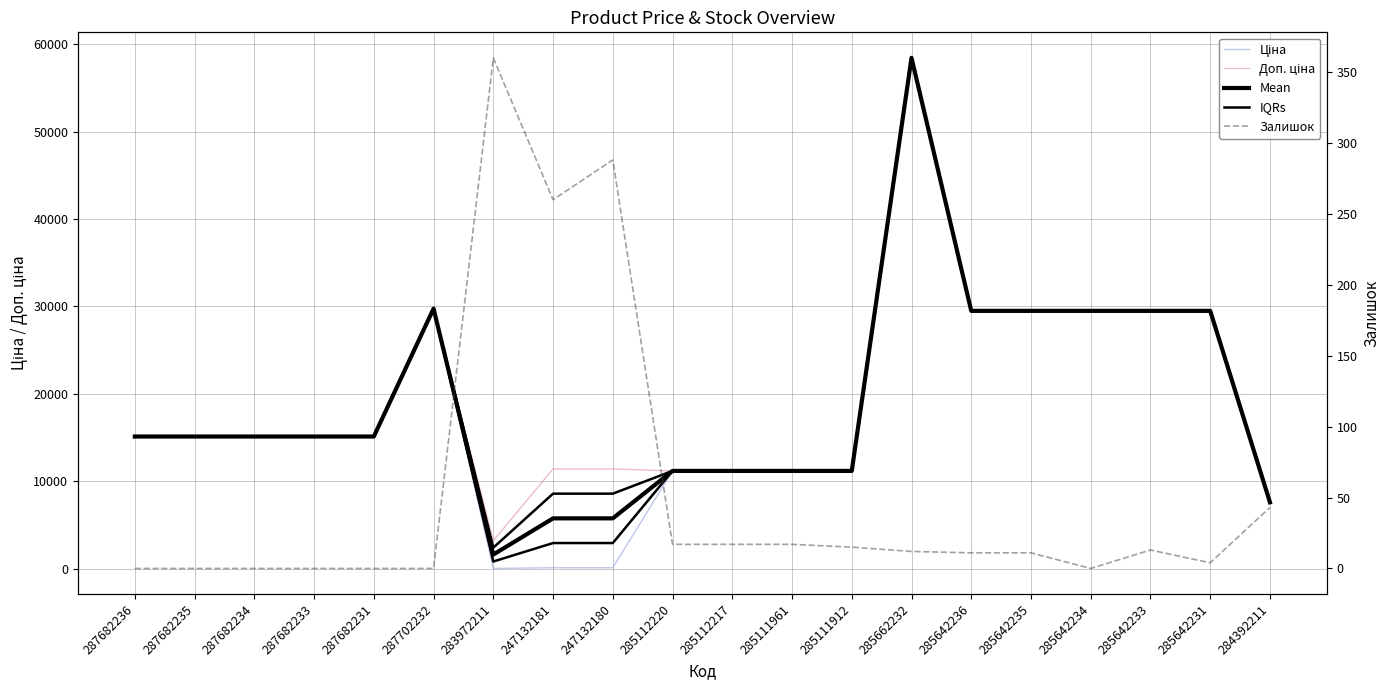

What is the sum of the Доп. ціна values at 287682233 and 287682236?

30240.0